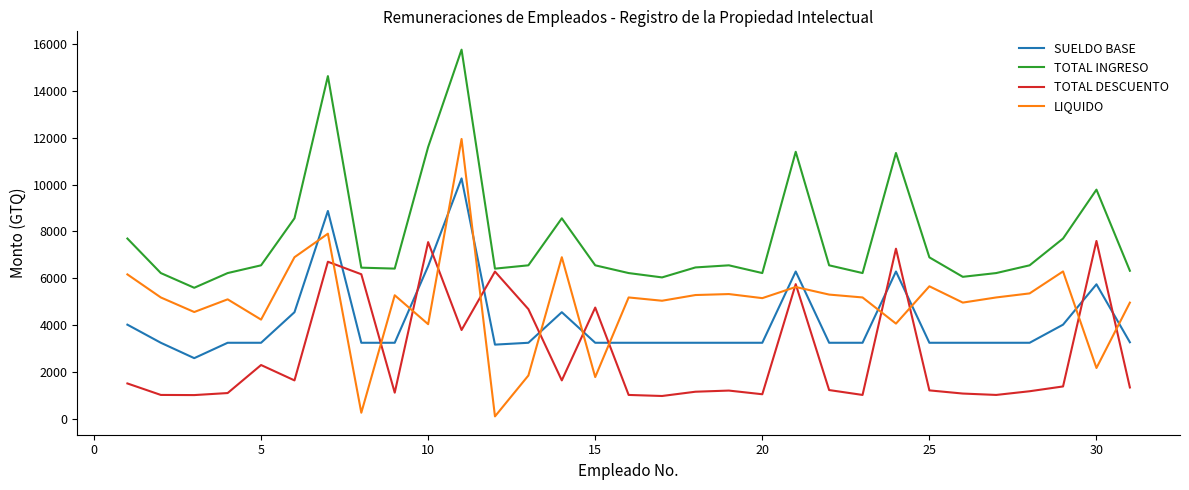

Which series has the largest total across all categories?

TOTAL INGRESO